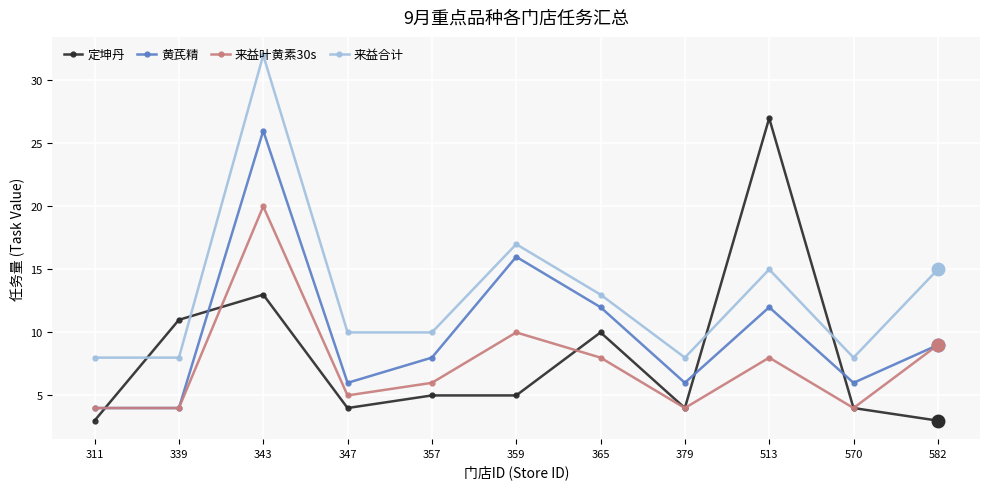

What is the difference between the highest and lowest values at 357?

5